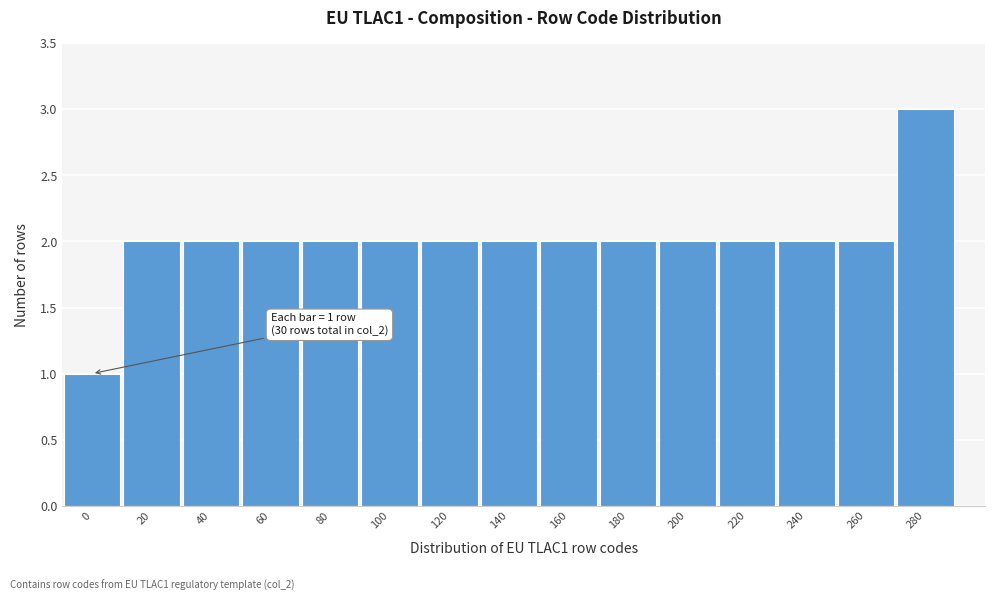

Reading left to right, what are all the values shown in this chart?

1	2	2	2	2	2	2	2	2	2	2	2	2	2	3